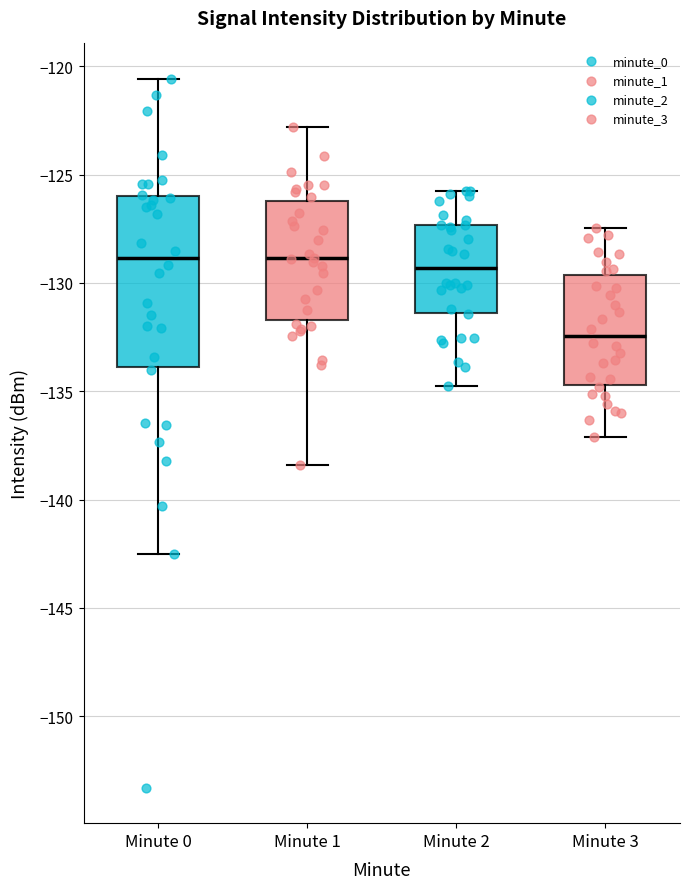

Reading left to right, read every box against the y-axis: the position of its median line, the range the box covers, and the ends of its whiskers. The values are not printed on the chart, so give them approximately, as read against the axis.

Minute 0: median -129.0, box -134.0 to -126.0, whiskers -142.5 to -120.5
Minute 1: median -129.0, box -131.5 to -126.0, whiskers -138.5 to -123.0
Minute 2: median -129.5, box -131.5 to -127.5, whiskers -135.0 to -126.0
Minute 3: median -132.5, box -134.5 to -129.5, whiskers -137.0 to -127.5